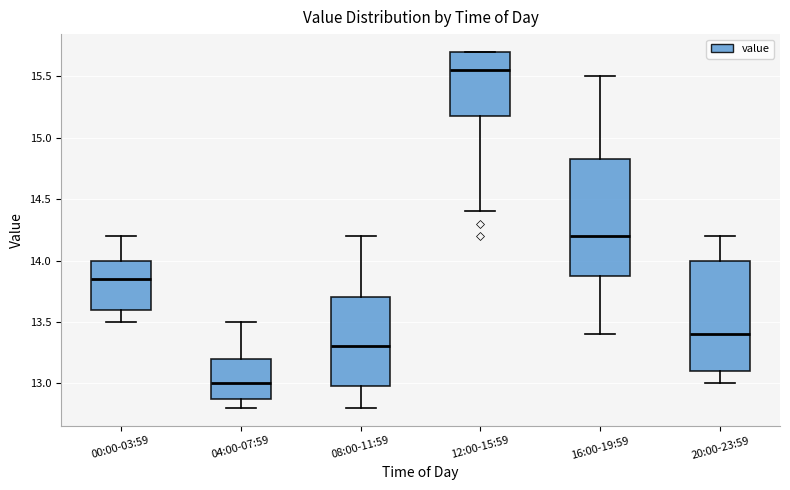

Reading left to right, read every box against the y-axis: the position of its median line, the range the box covers, and the ends of its whiskers. The values are not printed on the chart, so give them approximately, as read against the axis.

00:00-03:59: median 13.85, box 13.60 to 14.00, whiskers 13.50 to 14.20
04:00-07:59: median 13.00, box 12.90 to 13.20, whiskers 12.80 to 13.50
08:00-11:59: median 13.30, box 13.00 to 13.70, whiskers 12.80 to 14.20
12:00-15:59: median 15.55, box 15.20 to 15.70, whiskers 14.40 to 15.70
16:00-19:59: median 14.20, box 13.90 to 14.85, whiskers 13.40 to 15.50
20:00-23:59: median 13.40, box 13.10 to 14.00, whiskers 13.00 to 14.20